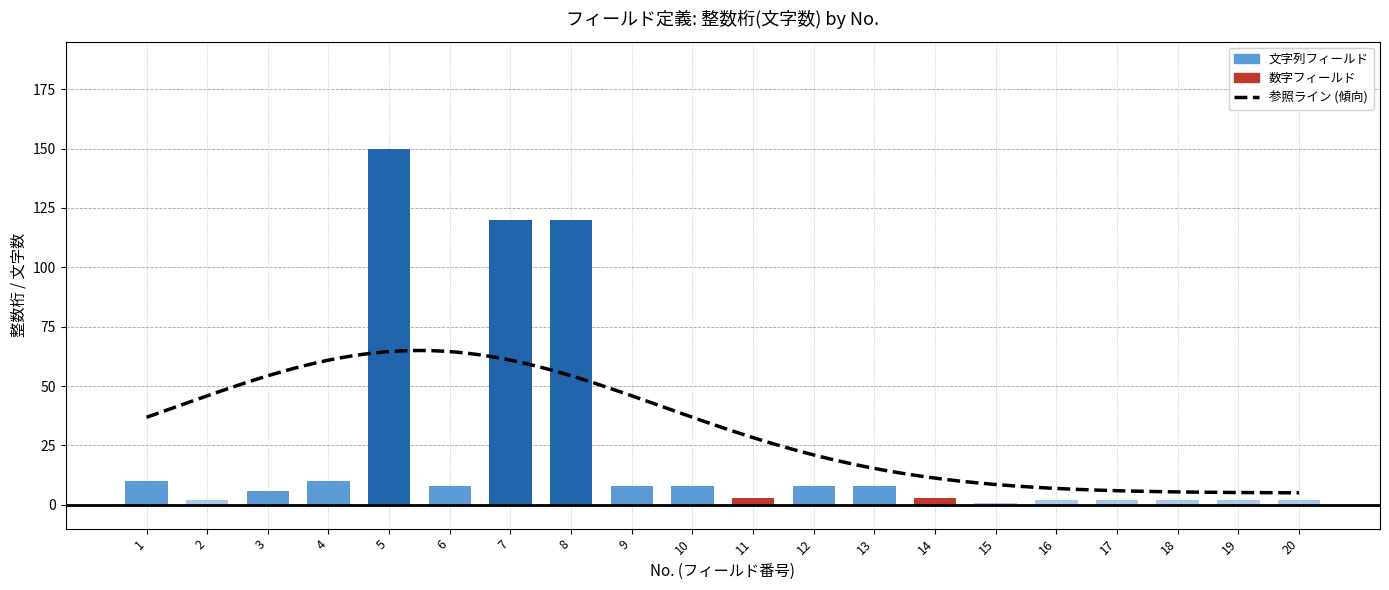

What is the difference between the second highest and second lowest values?

118